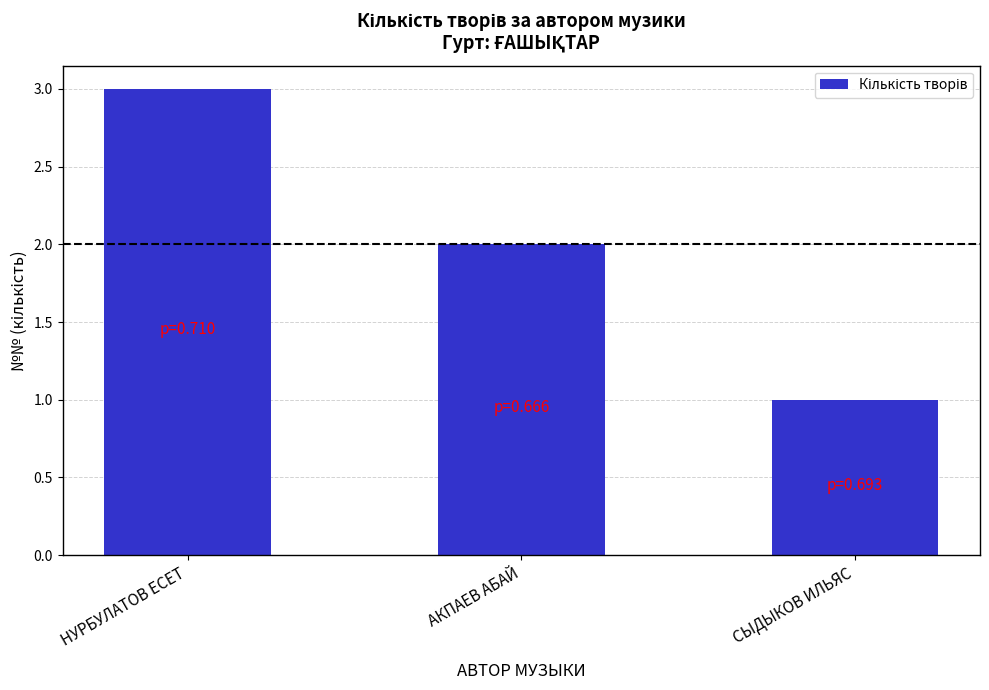

Where does the data first go above 2?

НУРБУЛАТОВ ЕСЕТ